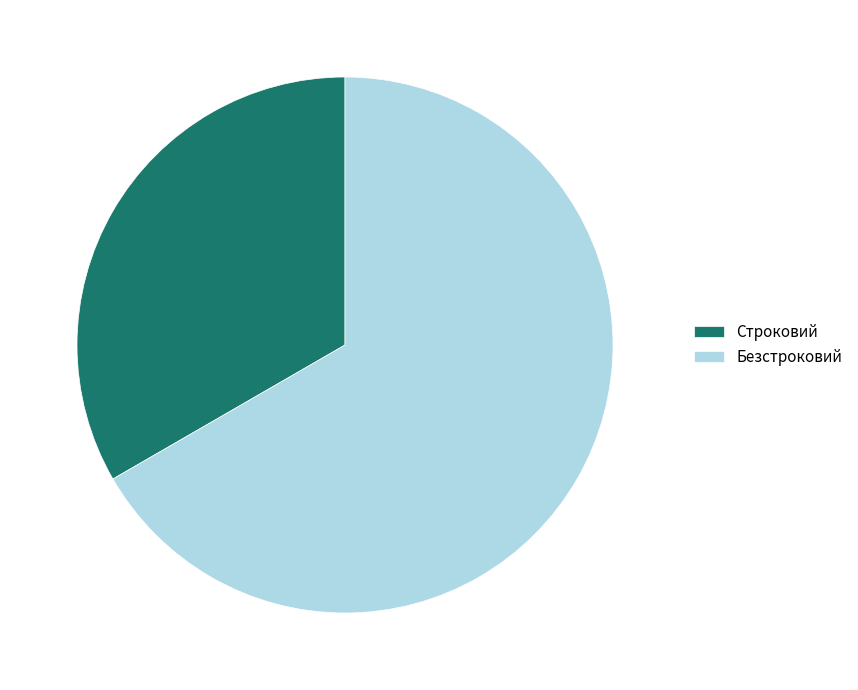

Which has a higher value, Безстроковий or Строковий?

Безстроковий